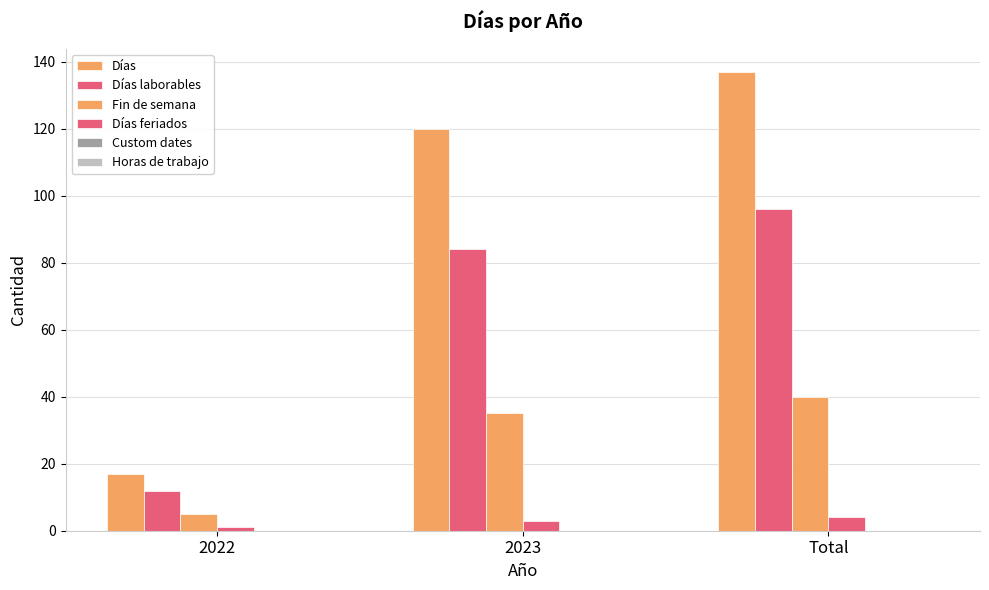

How many bars are there in total?

12